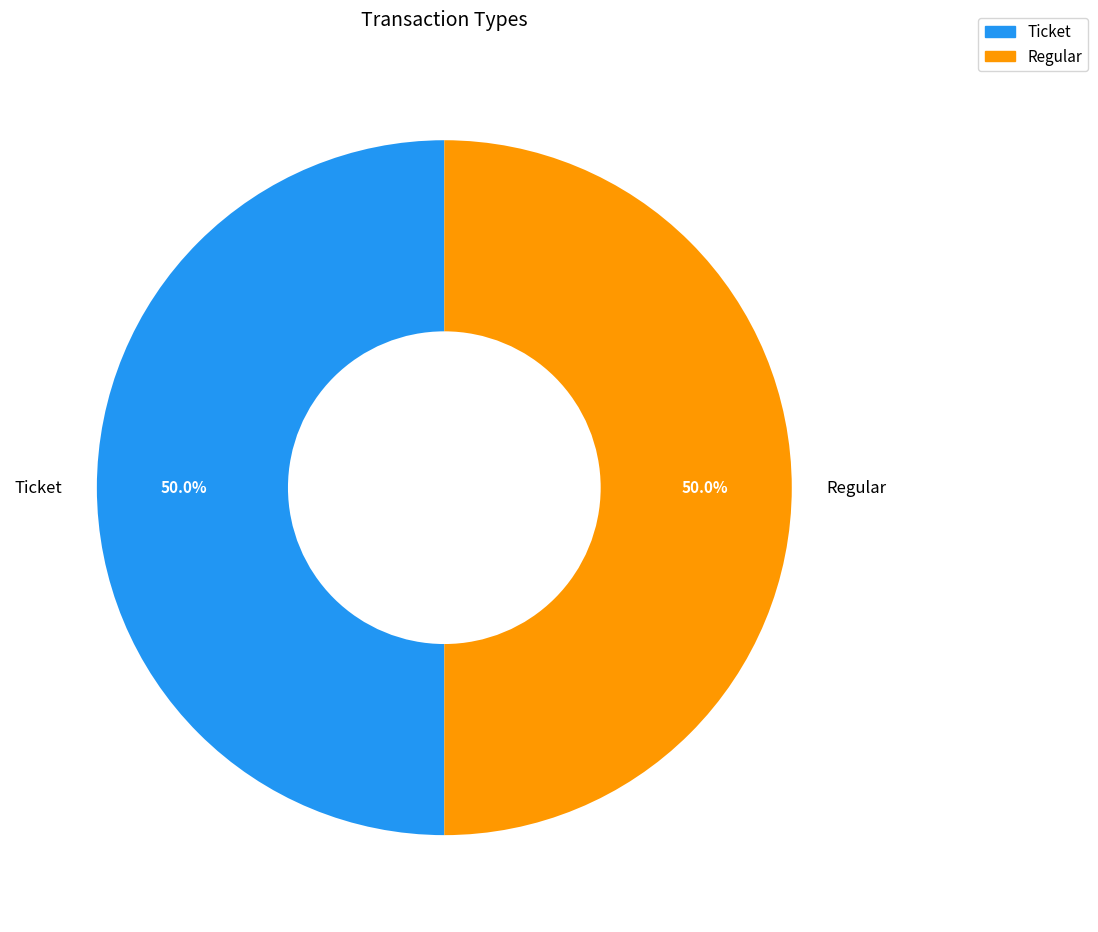

To the nearest percent, what is the average slice percentage?

50%